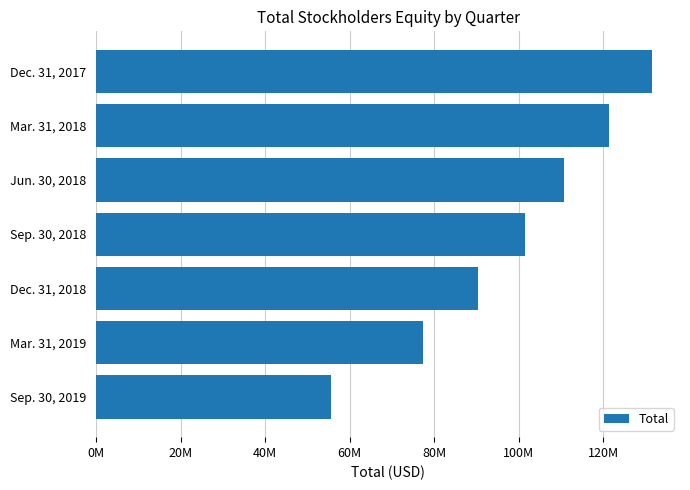

List the labels in order of value, smallest first.

Sep. 30, 2019, Mar. 31, 2019, Dec. 31, 2018, Sep. 30, 2018, Jun. 30, 2018, Mar. 31, 2018, Dec. 31, 2017